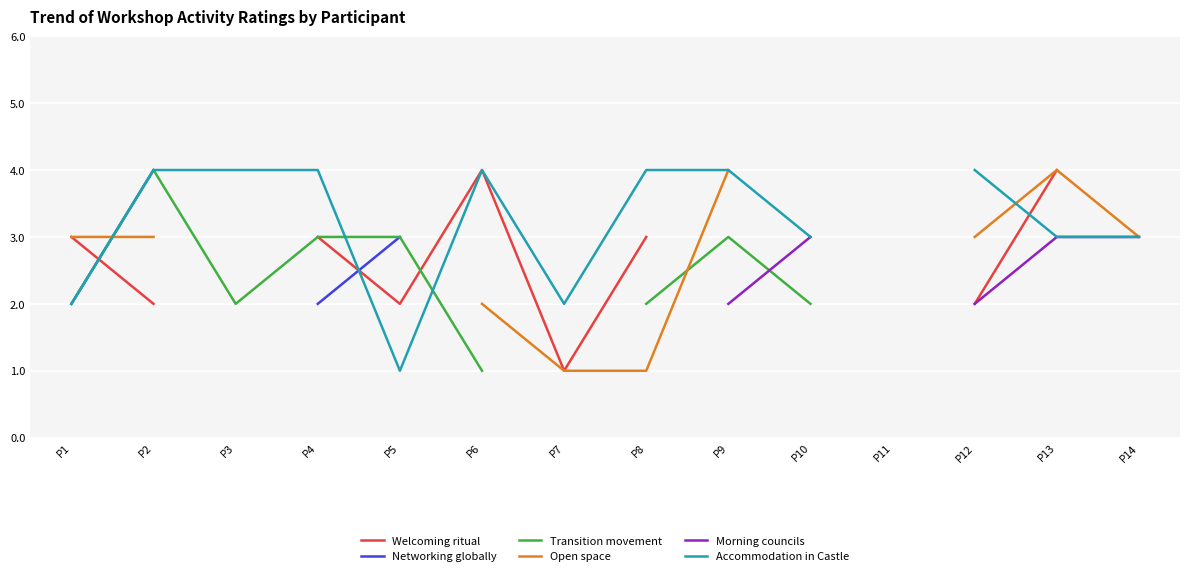

True or false: Networking globally and Transition movement cross at least once.

False